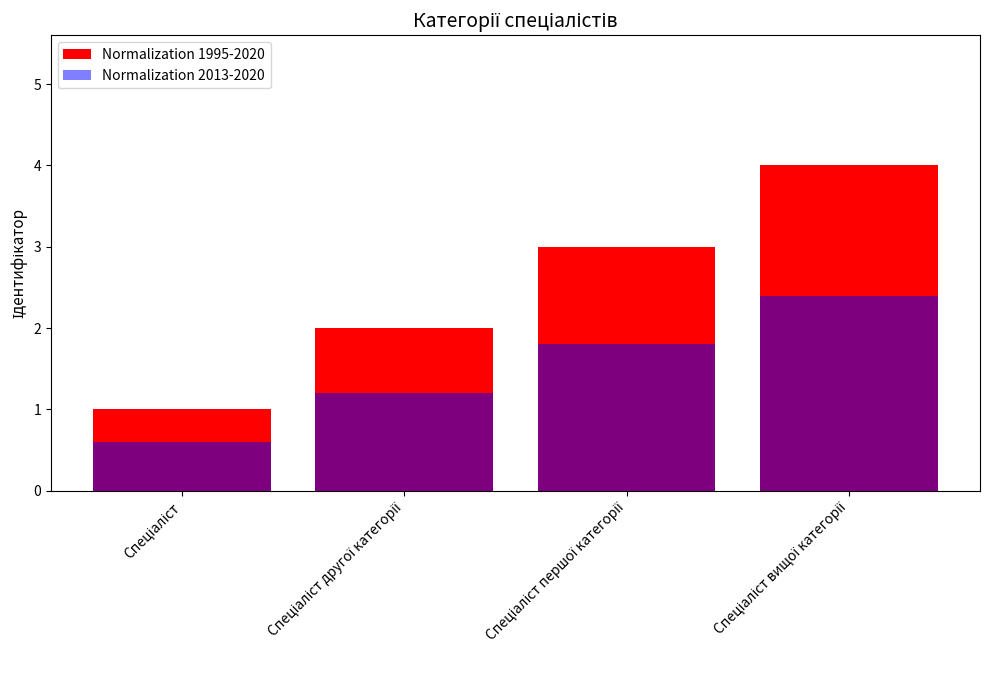

Count the Normalization 2013-2020 values in the range 1 to 2.

2